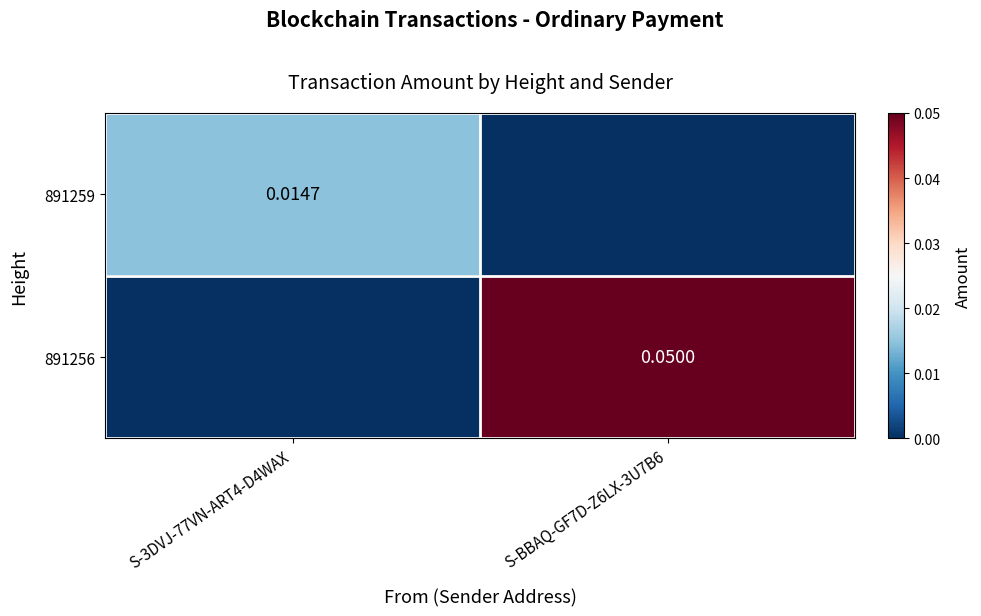

How many positive values does the 891259 series have?

1